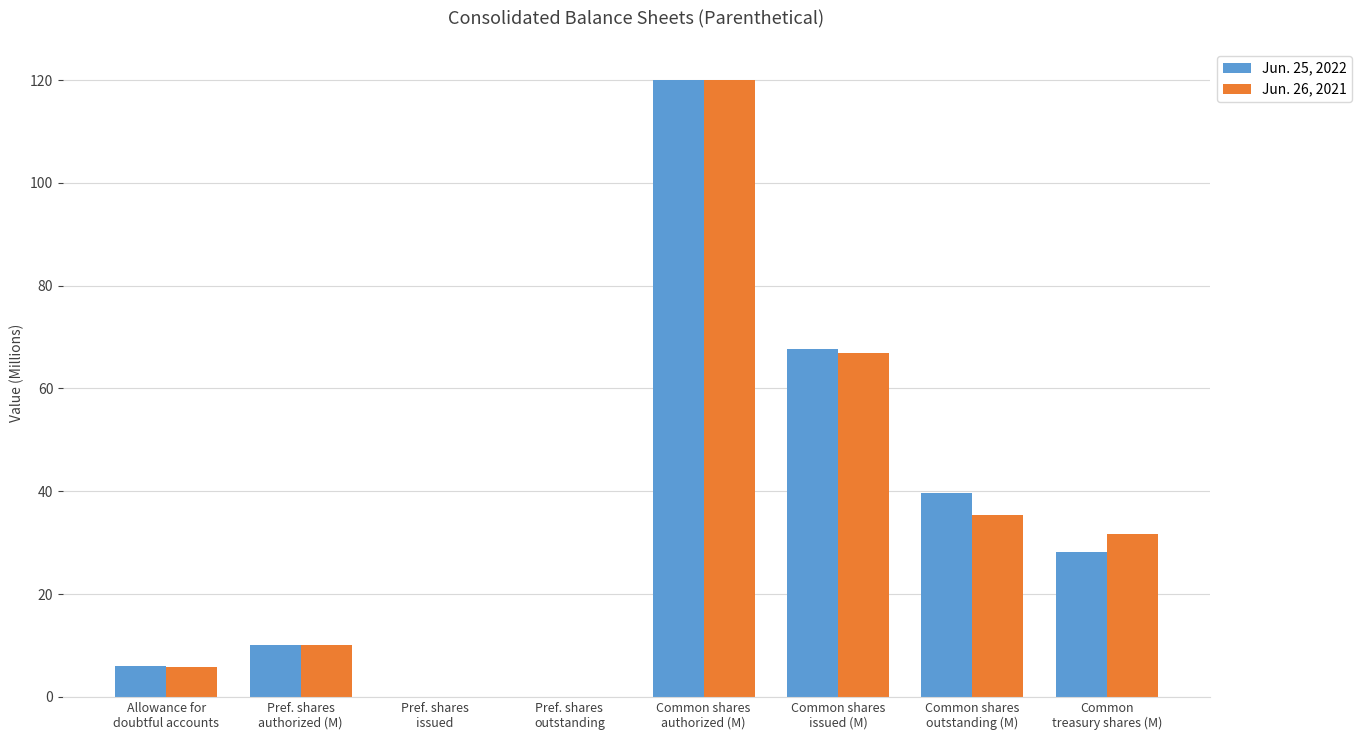

What is the maximum value shown in the chart?

120.0